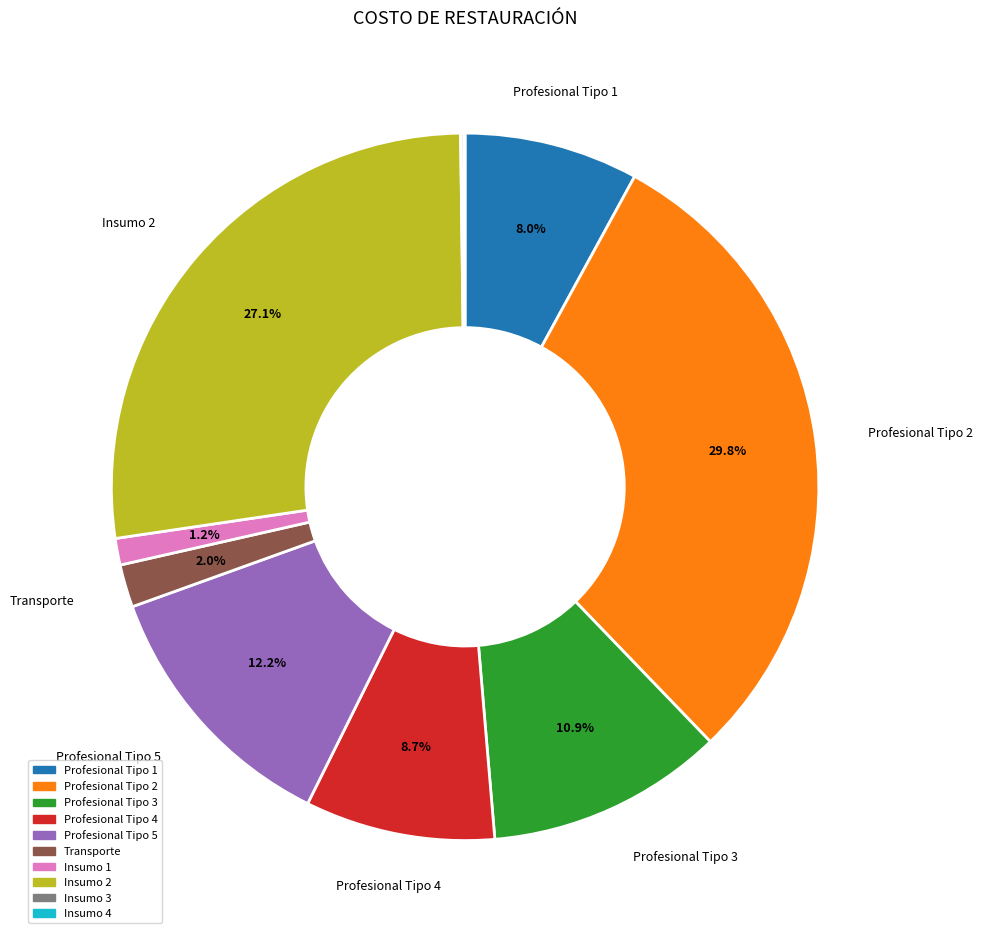

Is there a majority slice in this chart?

No